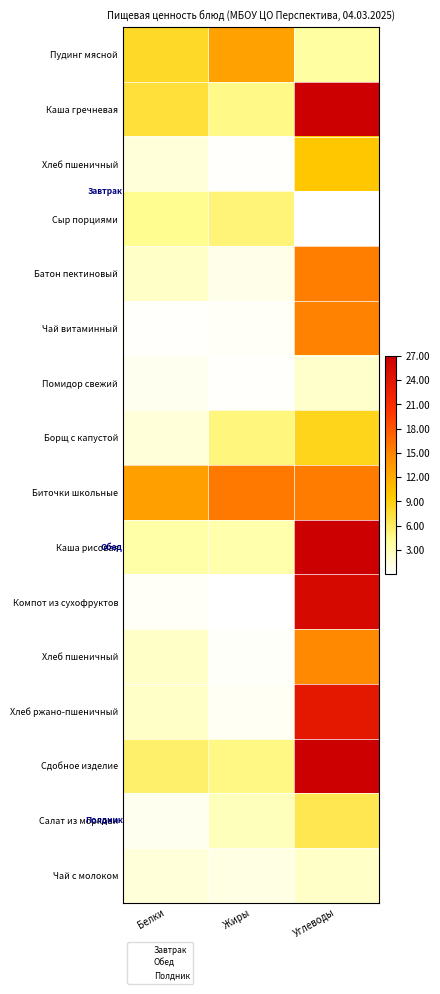

At which category is the sum across all series the highest?

Углеводы